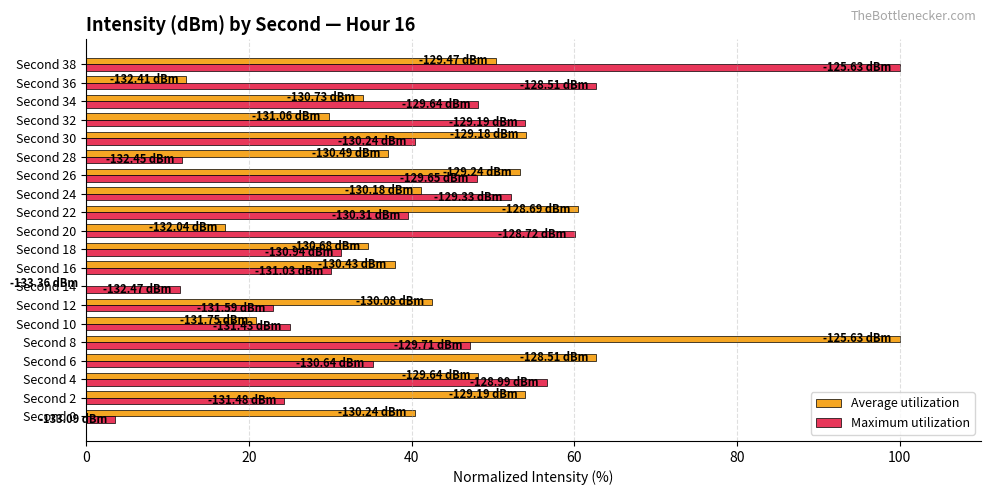

What is the sum of the Maximum utilization values at Second 28 and Second 18?

43.1